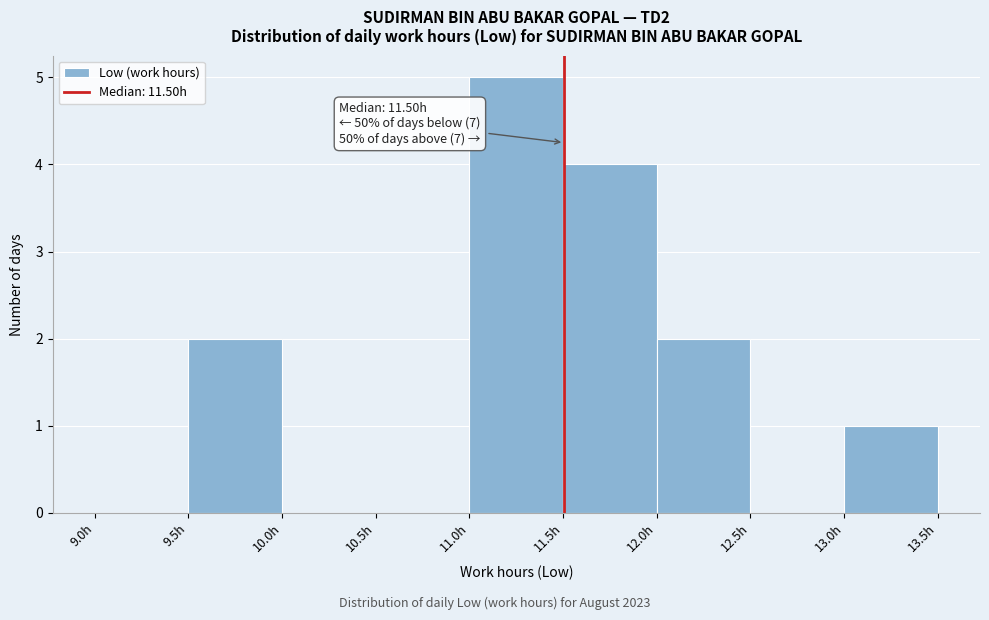

Which range on the x-axis has the tallest bar?

11.0 to 11.5